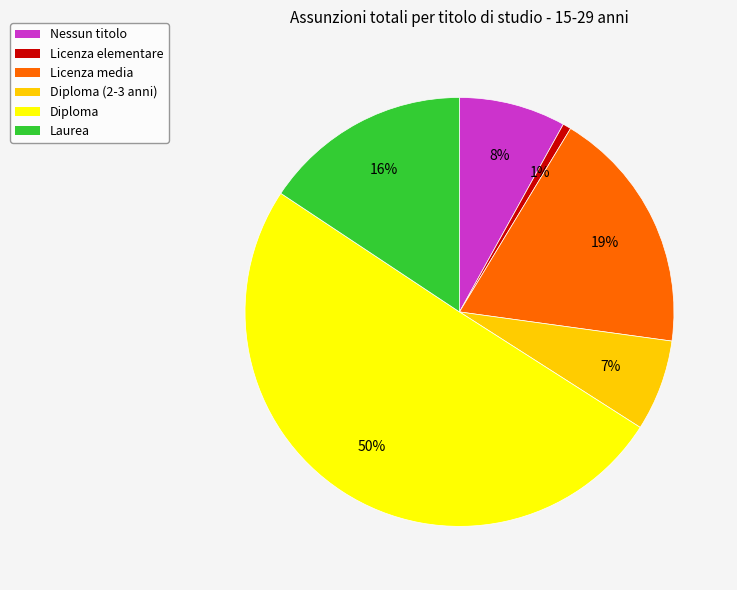

Is the sum of Laurea and Diploma (2-3 anni) greater than half?

No